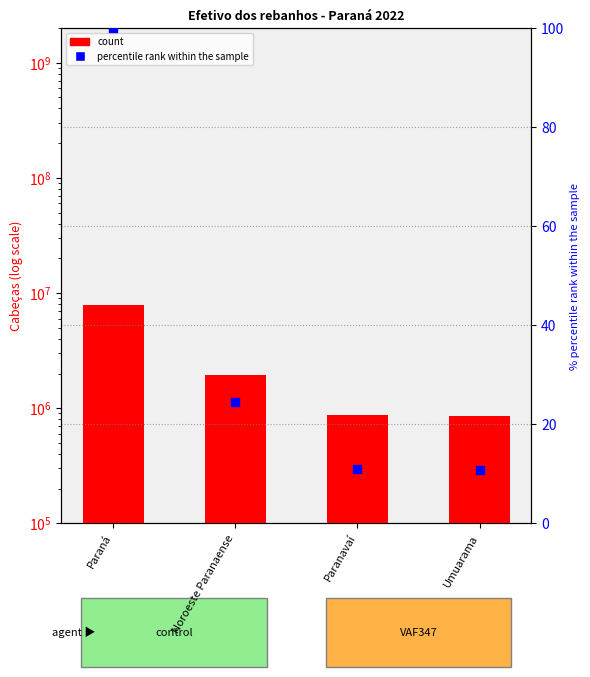

Which series has the largest Y range (max minus min)?

count